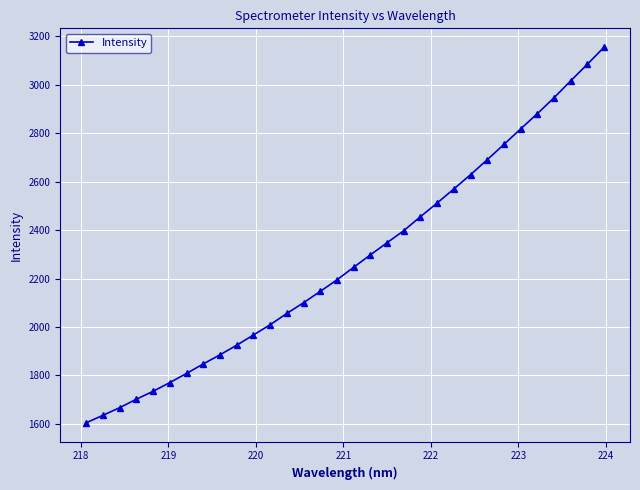

What is the average value?

2276.6